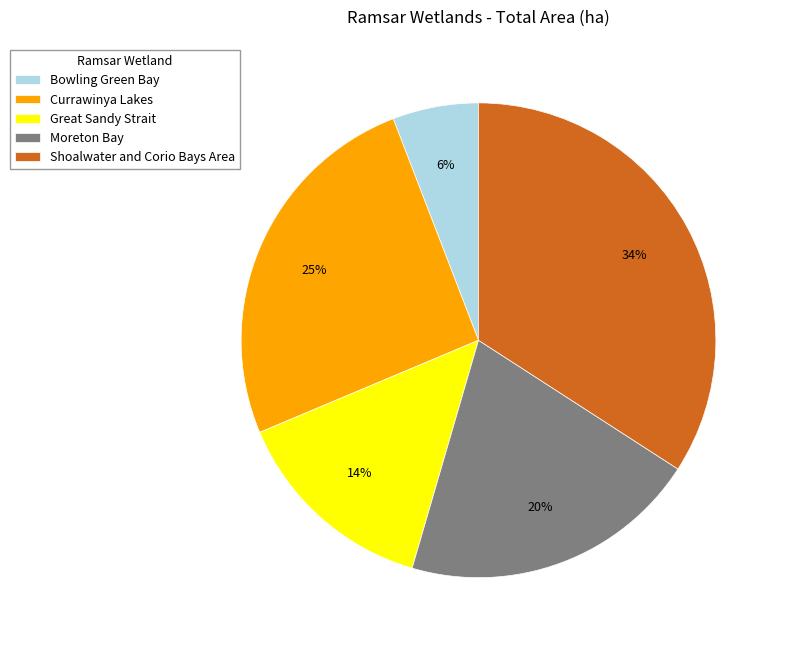

How many slices are in this pie chart?

5